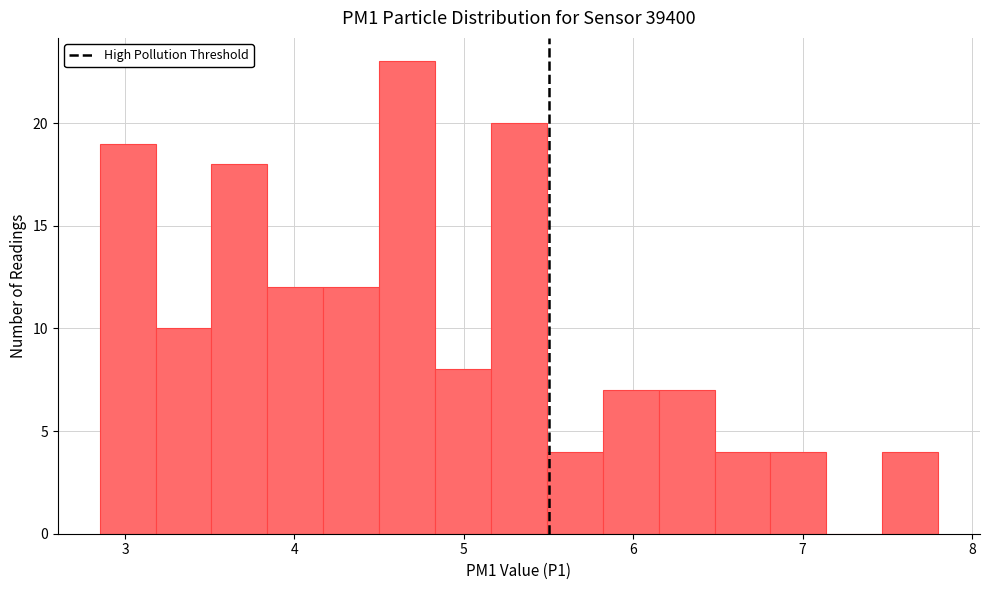

Around what value on the x-axis is the tallest bar? Give the approximate position of its centre, as read against the axis.

4.7